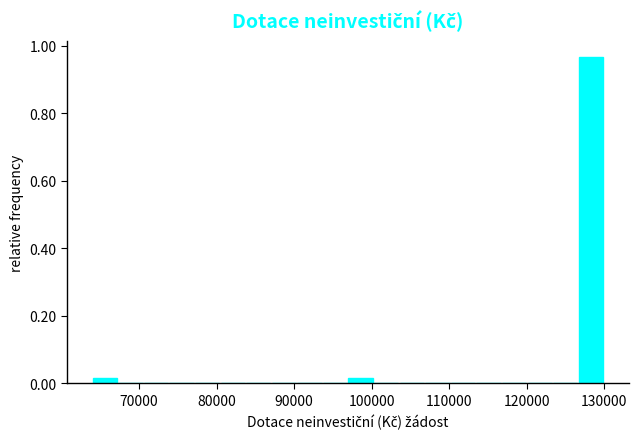

Around what value on the x-axis is the tallest bar? Give the approximate position of its centre, as read against the axis.

128000